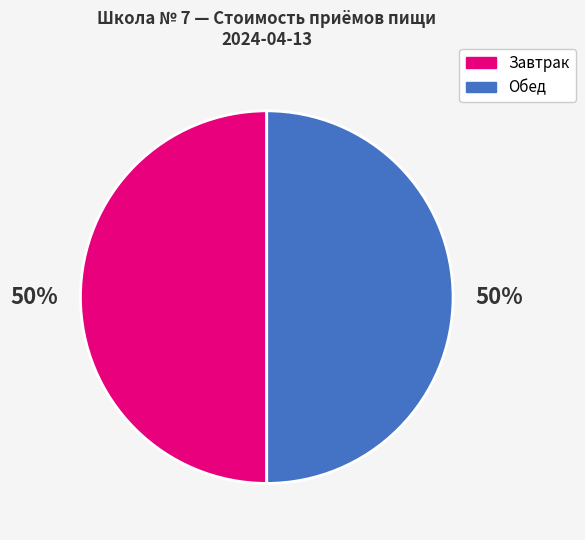

To the nearest percent, what is the average slice percentage?

50%